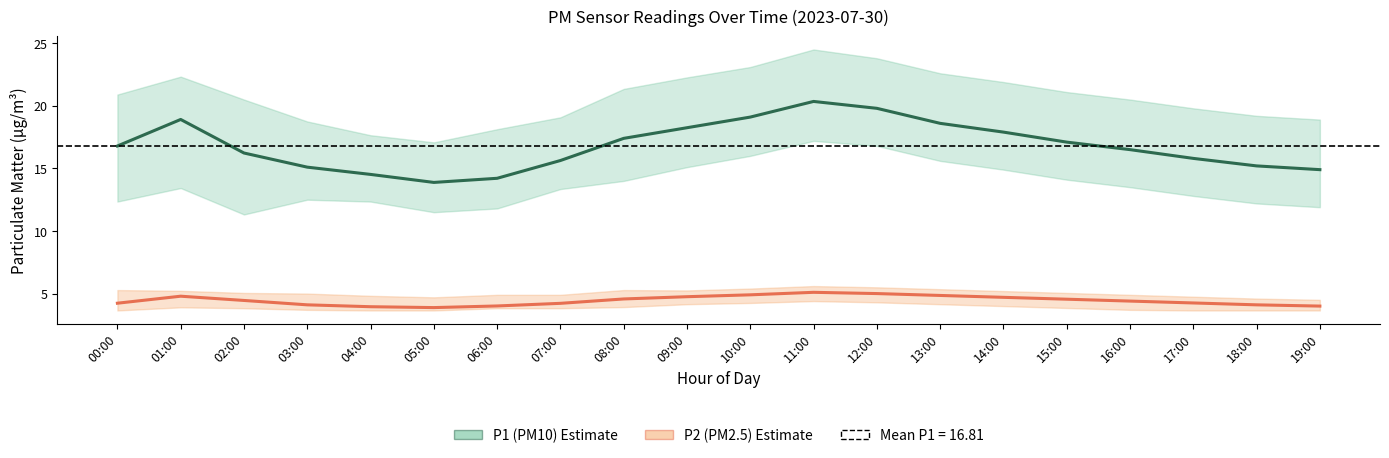

Is the value of P1 (PM10) at 14:00 greater than the value of P2 (PM2.5) at 03:00?

Yes